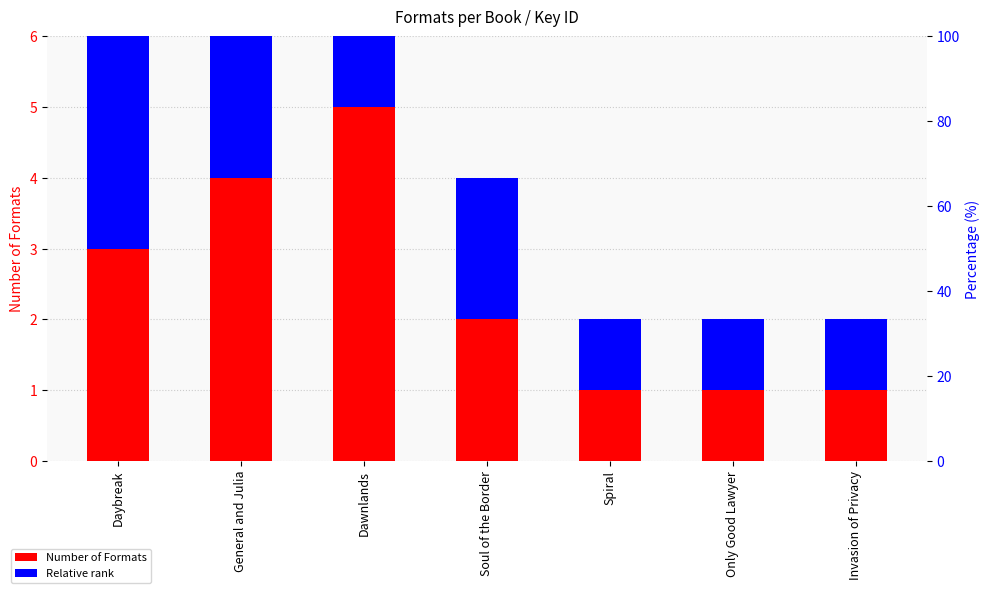

What is the greatest value displayed?

5